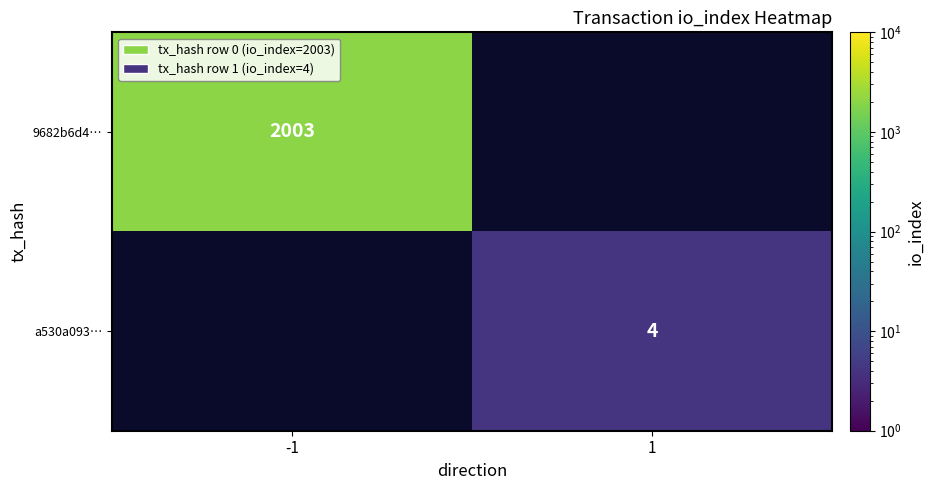

At which category does the chart reach its minimum across all series?

1